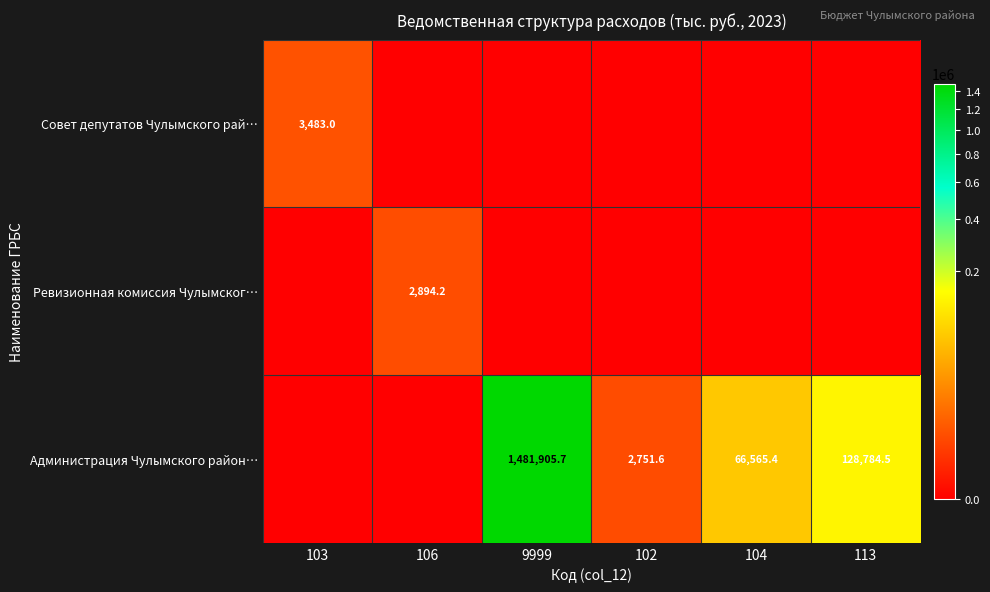

Is it true that Администрация Чулымского район… equals 1481905.7 at 9999?

True